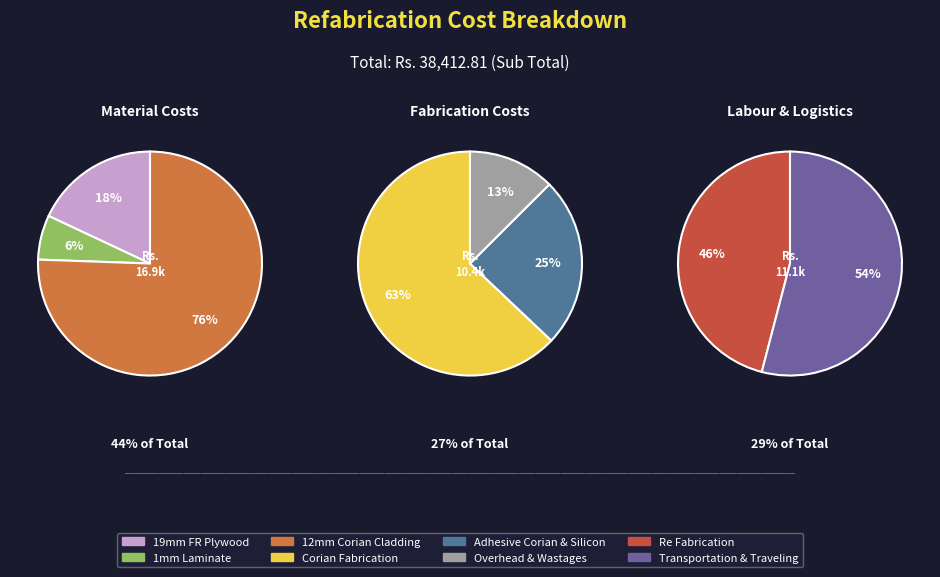

How many slices are in this pie chart?

8